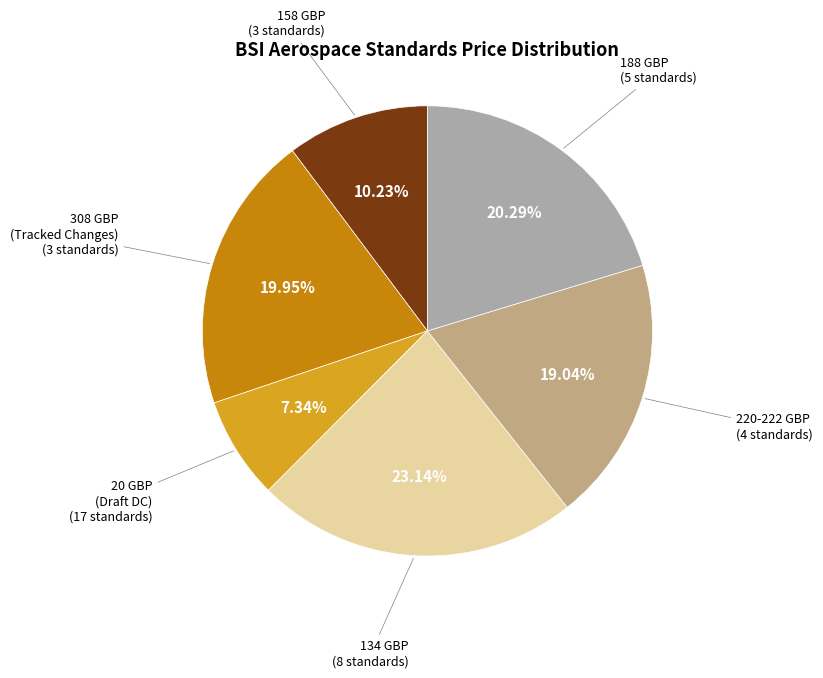

Is there a majority slice in this chart?

No